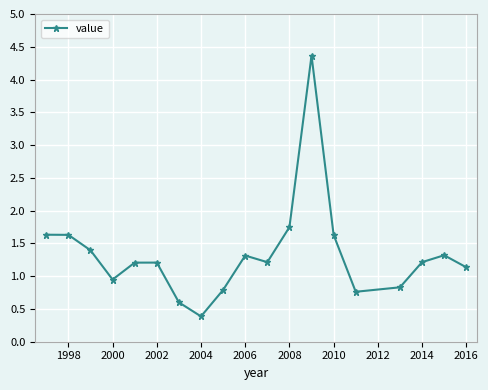

How many series are shown in this chart?

1